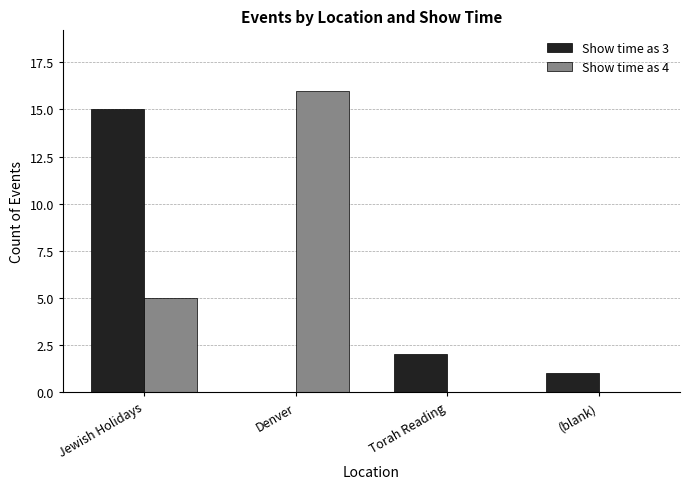

What are all the series names shown in the legend?

Show time as 3, Show time as 4